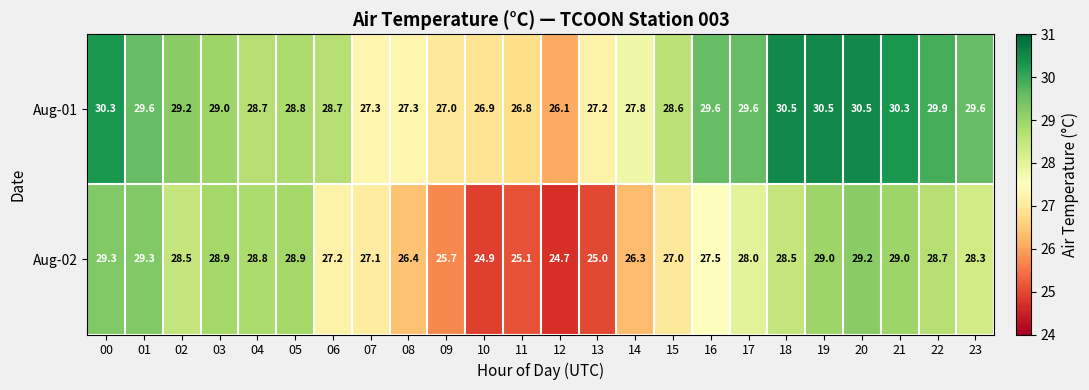

Where does the Aug-01 series first go above 29?

00